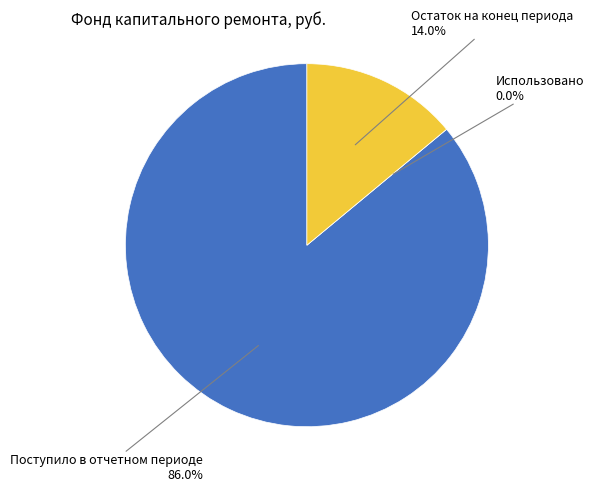

What is the total percentage of Использовано and Поступило в отчетном периоде?

86.0%